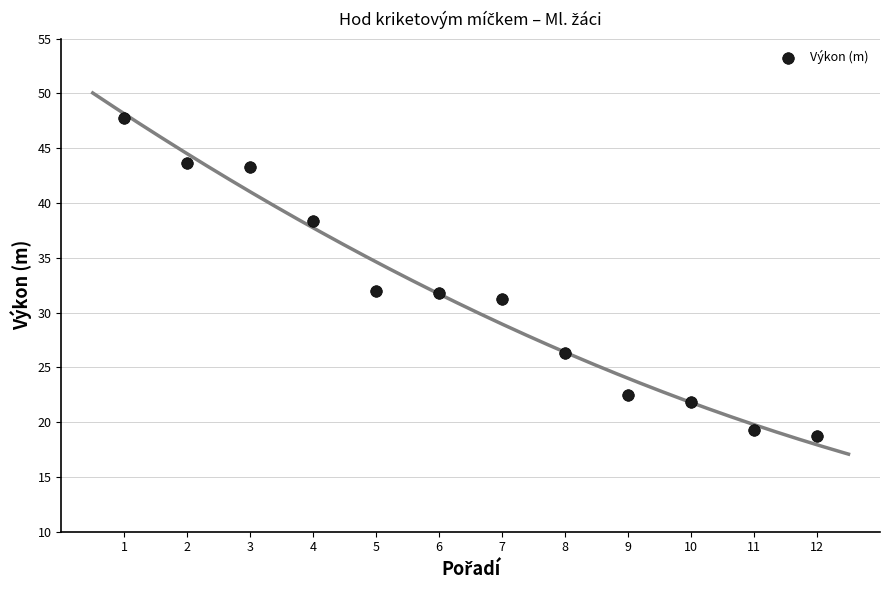

What is the average X value?

6.5